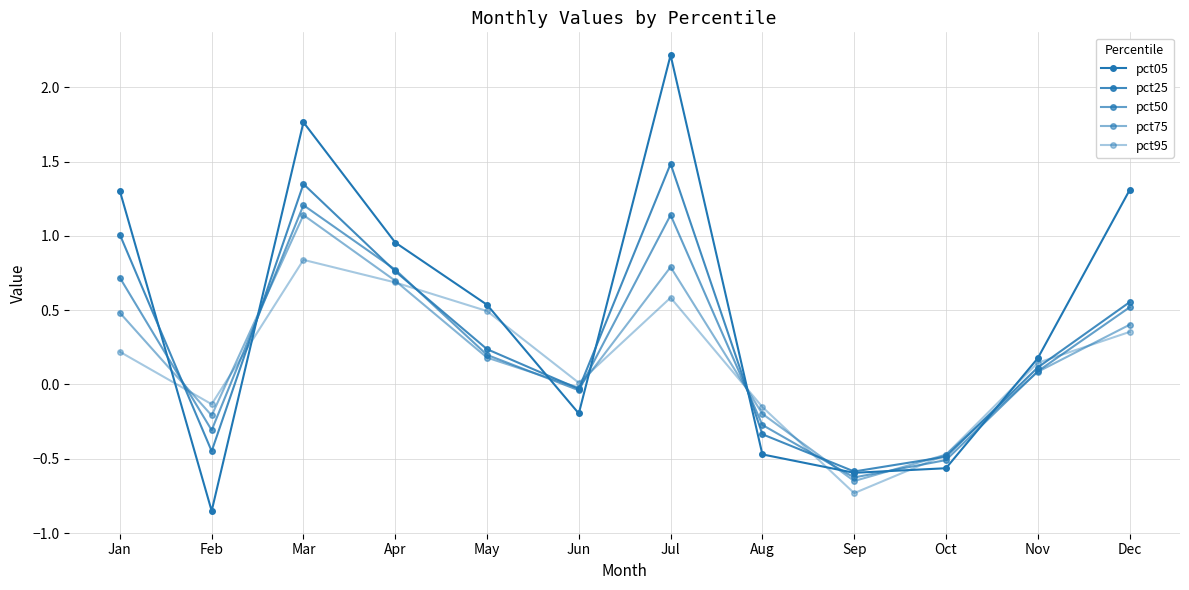

Which series has the widest spread of values?

pct05